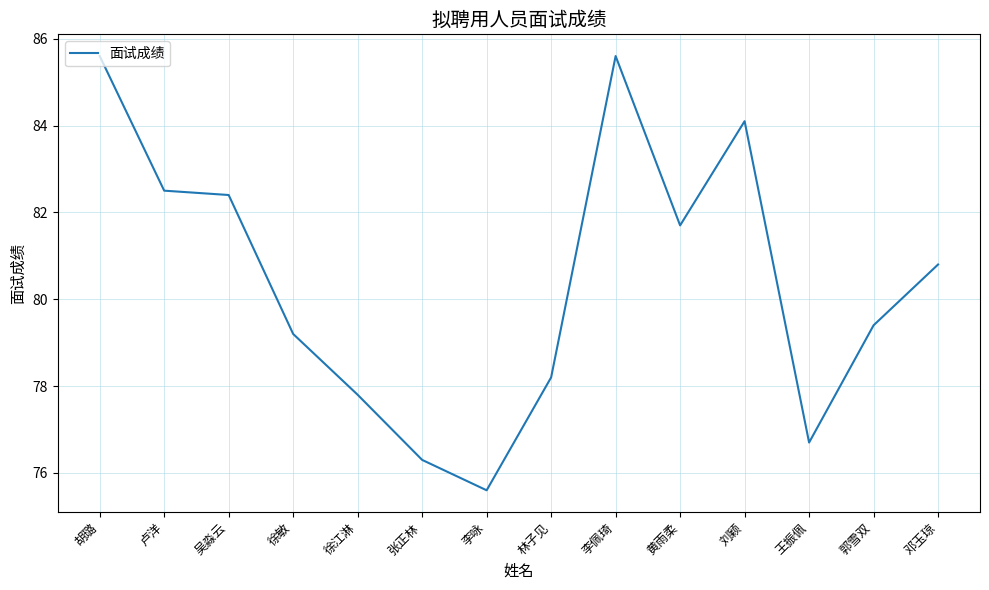

Approximately how many times larger is the value at 黄雨柔 compared to 张正林?

1.1